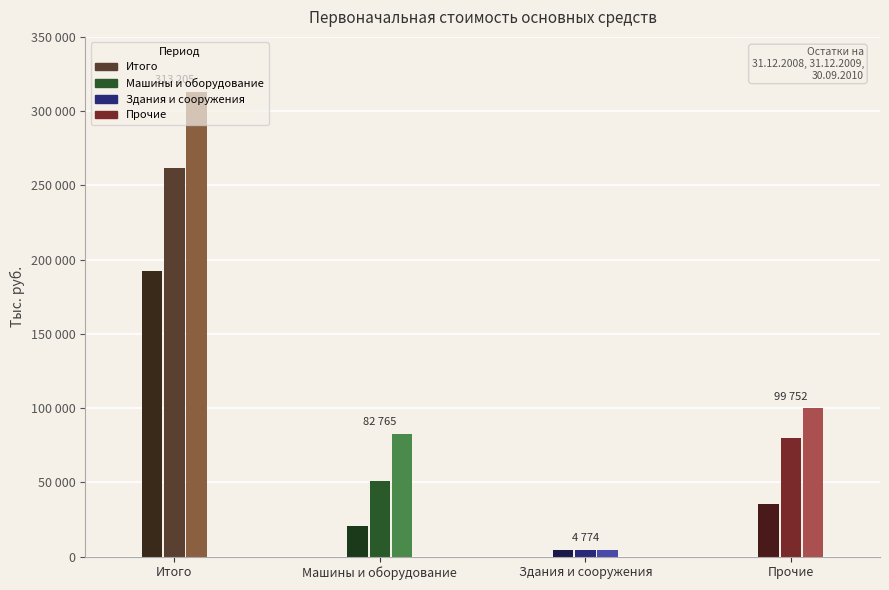

At which label is Машины и оборудование closest to 51823?

31.12.2009